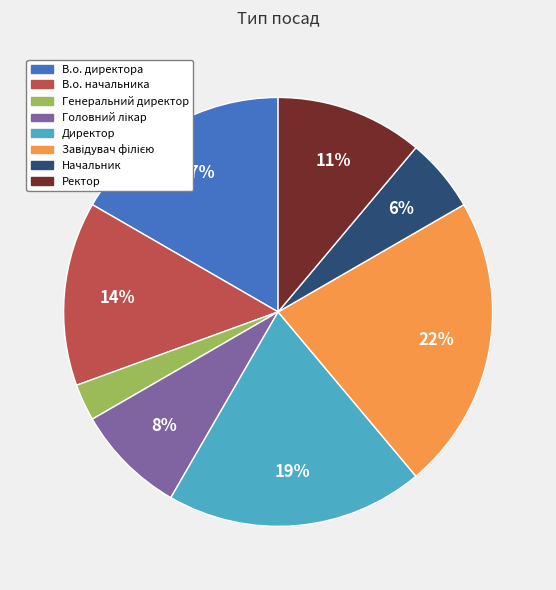

What is the ratio of the value at В.о. начальника to the value at В.о. директора?

0.8